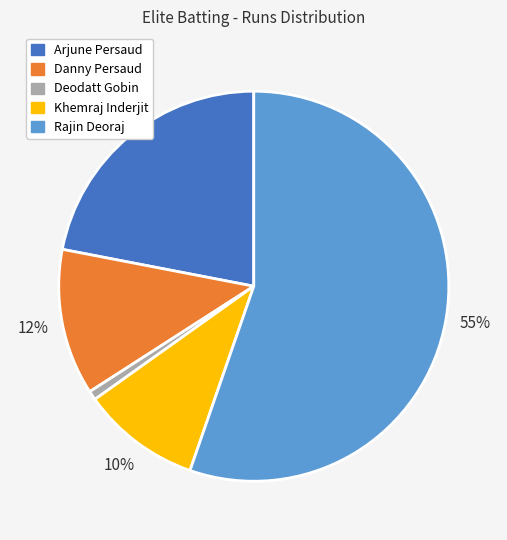

Is there a majority slice in this chart?

Yes